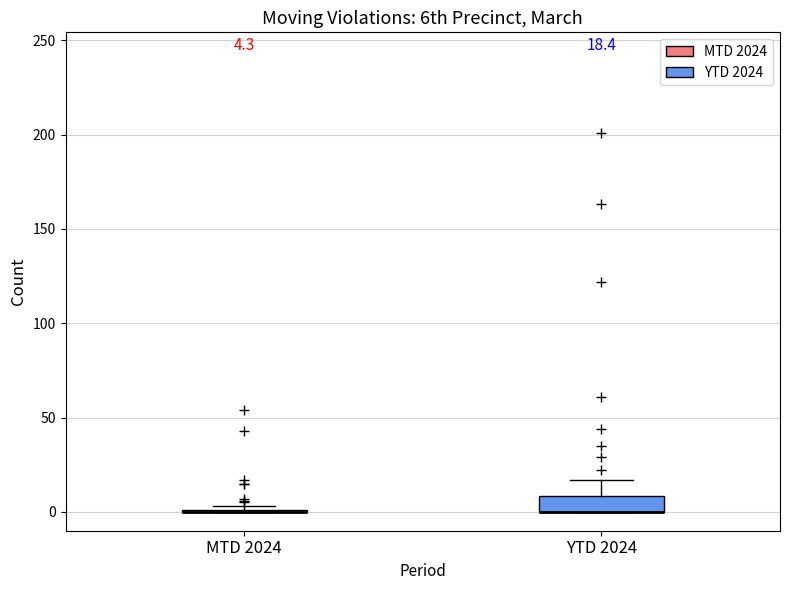

Comparing the boxes themselves (not the whiskers), which one is the tallest?

YTD 2024